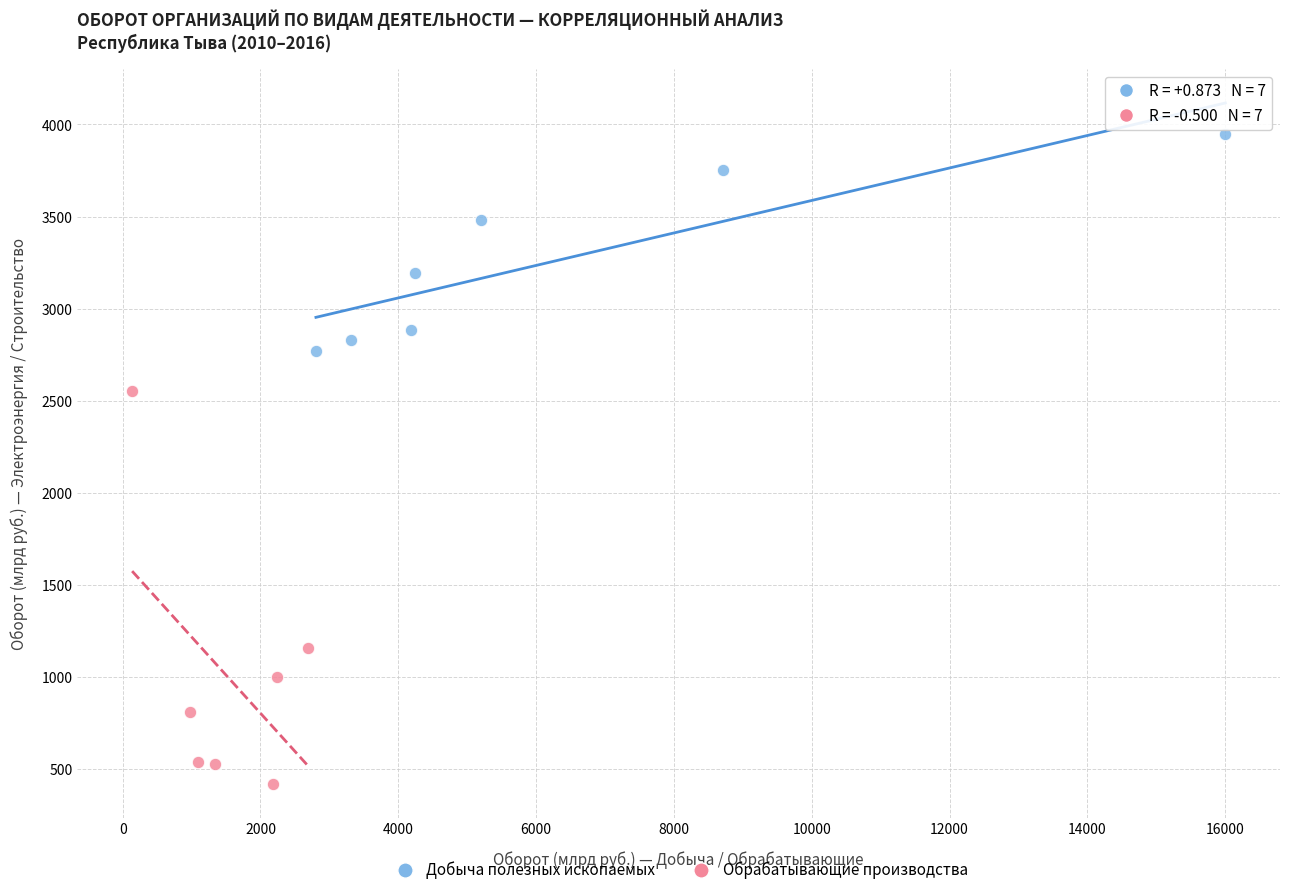

What are all the series names shown in the legend?

Добыча полезных ископаемых, Обрабатывающие производства